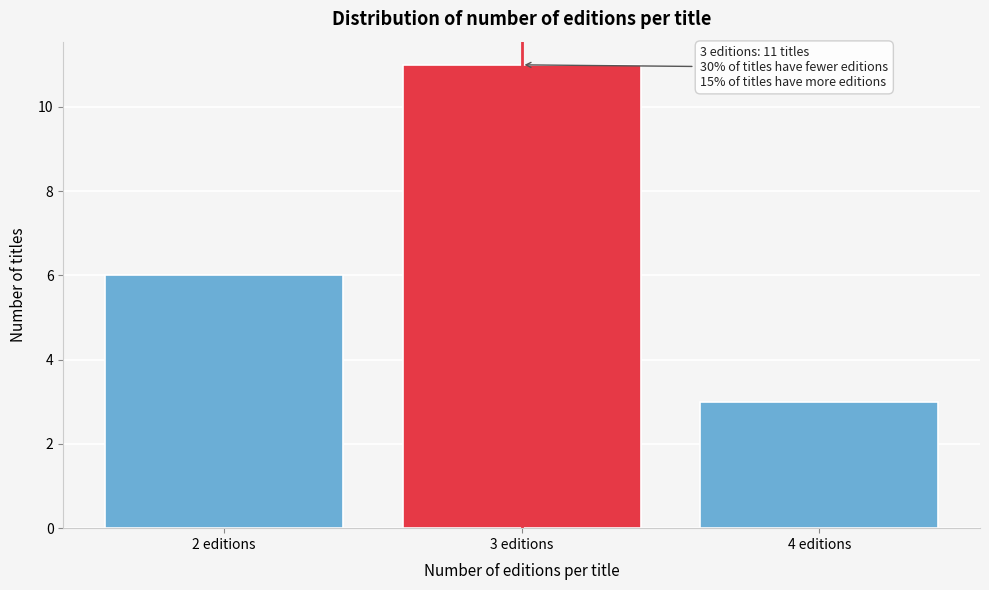

Reading right to left, list all the values displayed in this chart.

4 editions=3	3 editions=11	2 editions=6